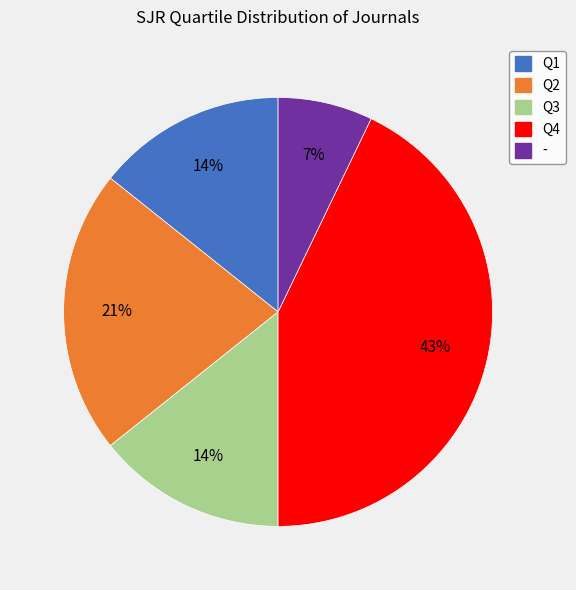

To the nearest percent, what is the difference between the - and Q3 slice percentages?

7%